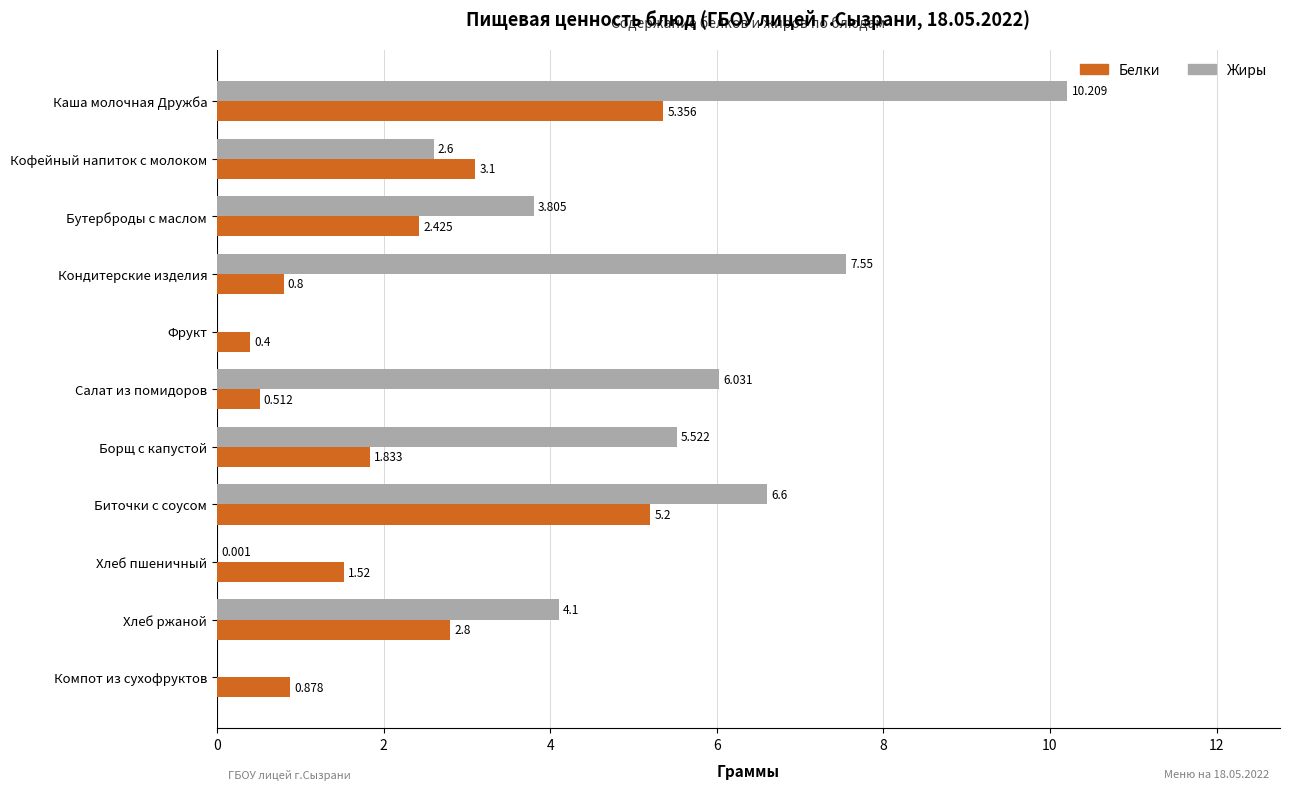

At which label does Белки reach its peak?

Каша молочная Дружба